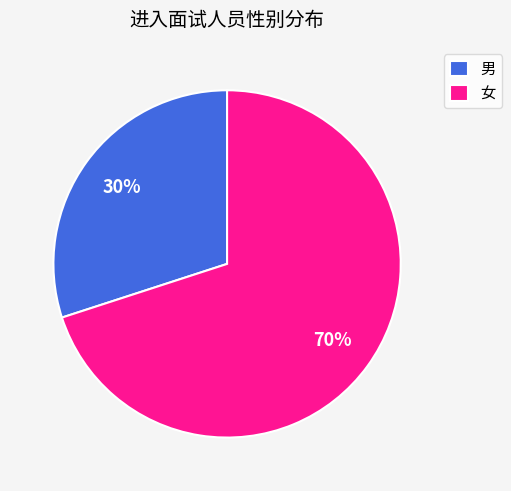

Which slice is the largest?

女